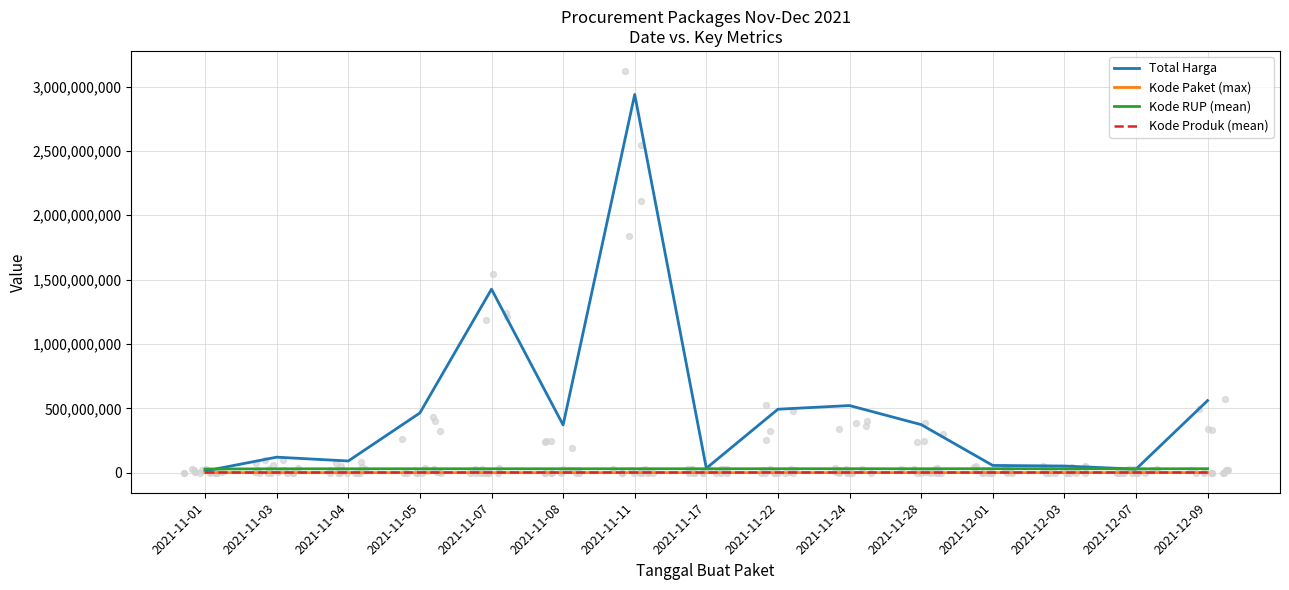

Which series has the largest total across all categories?

Total Harga